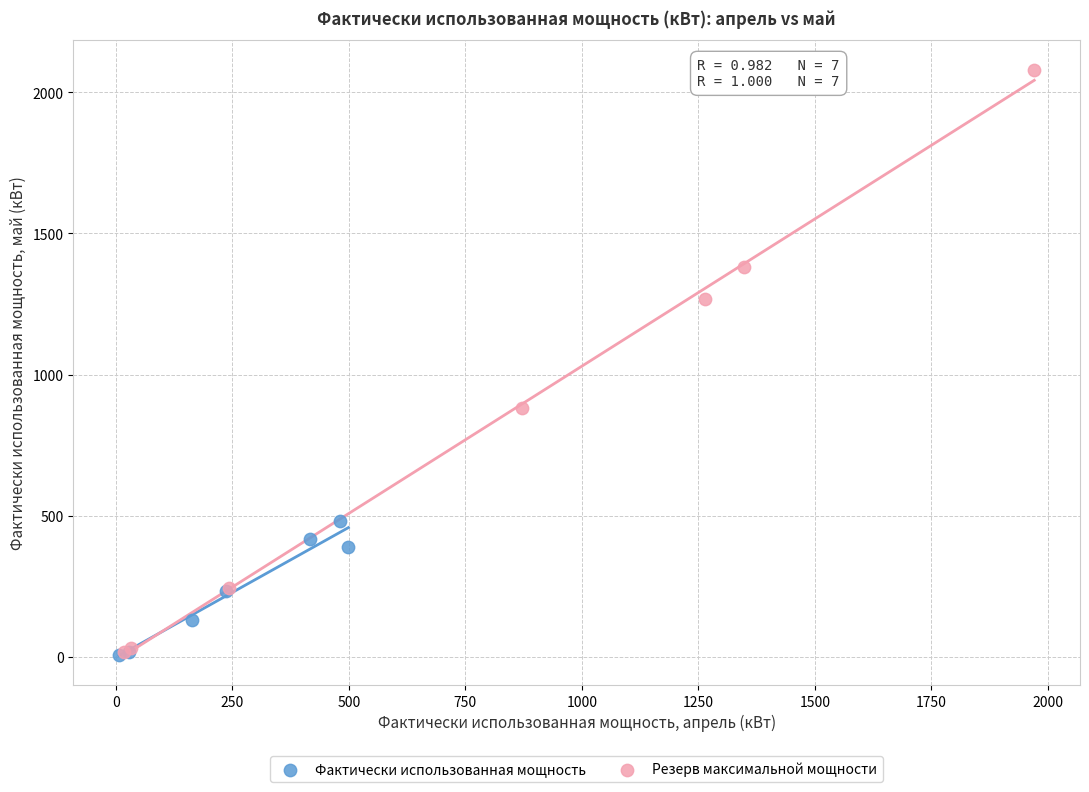

What are all the series names shown in the legend?

Фактически использованная мощность, Резерв максимальной мощности